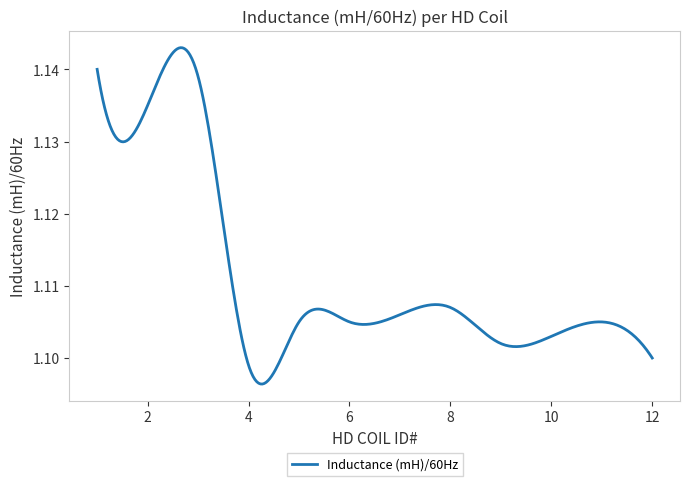

How many points are lower than both their immediate neighbors (excluding endpoints)?

3